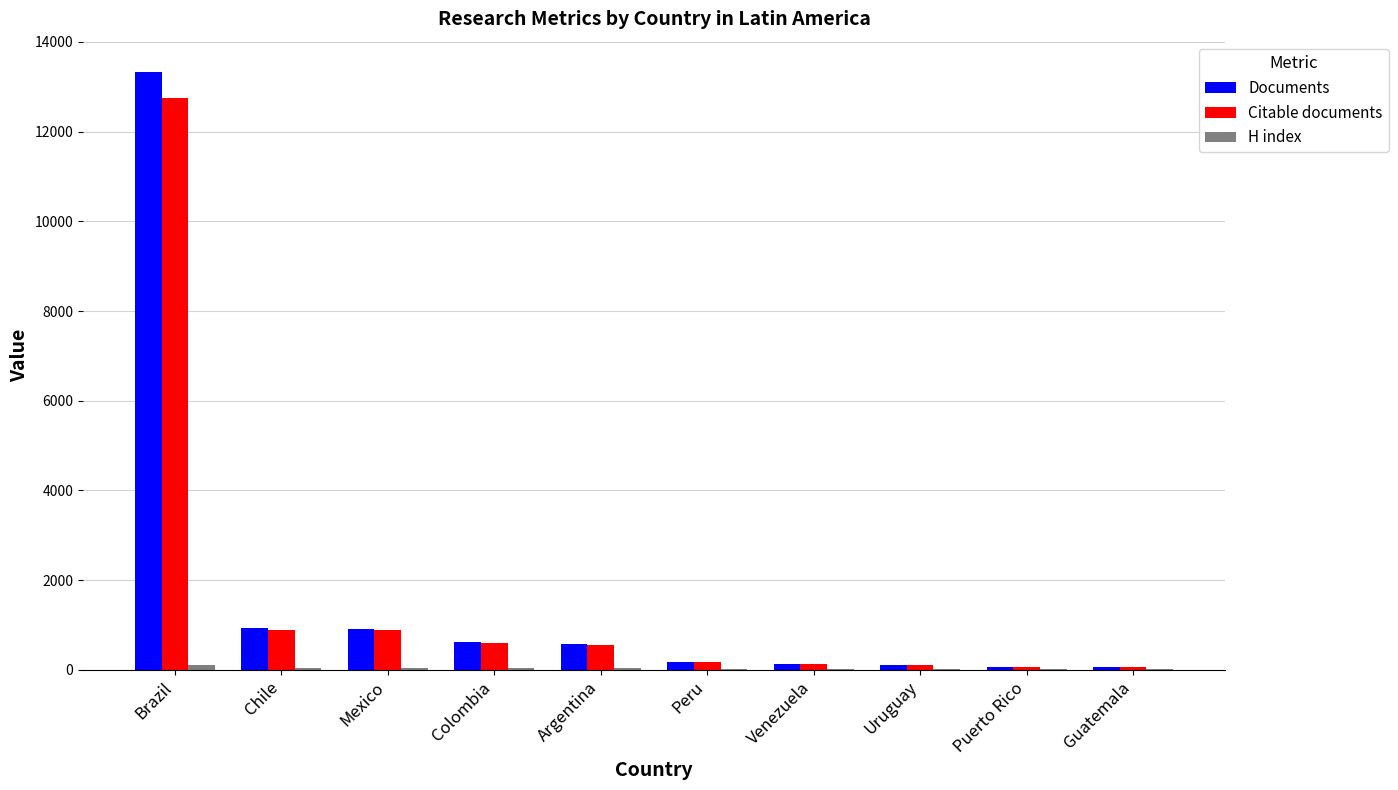

What is the highest value of the Documents series?

13339